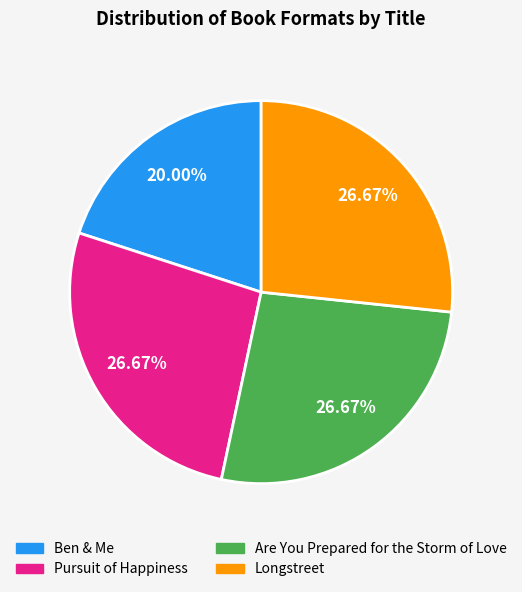

Is the sum of Pursuit of Happiness and Ben & Me greater than half?

No